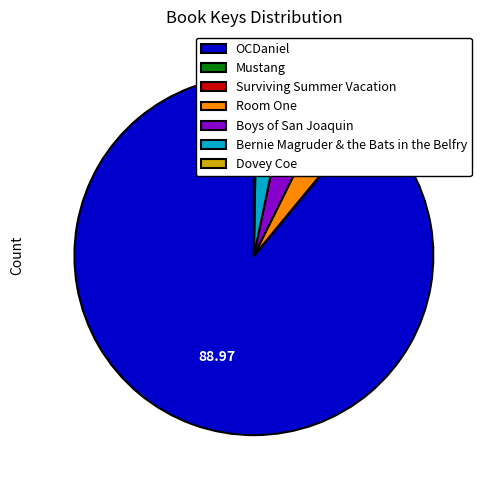

What is the largest slice in the pie chart?

OCDaniel